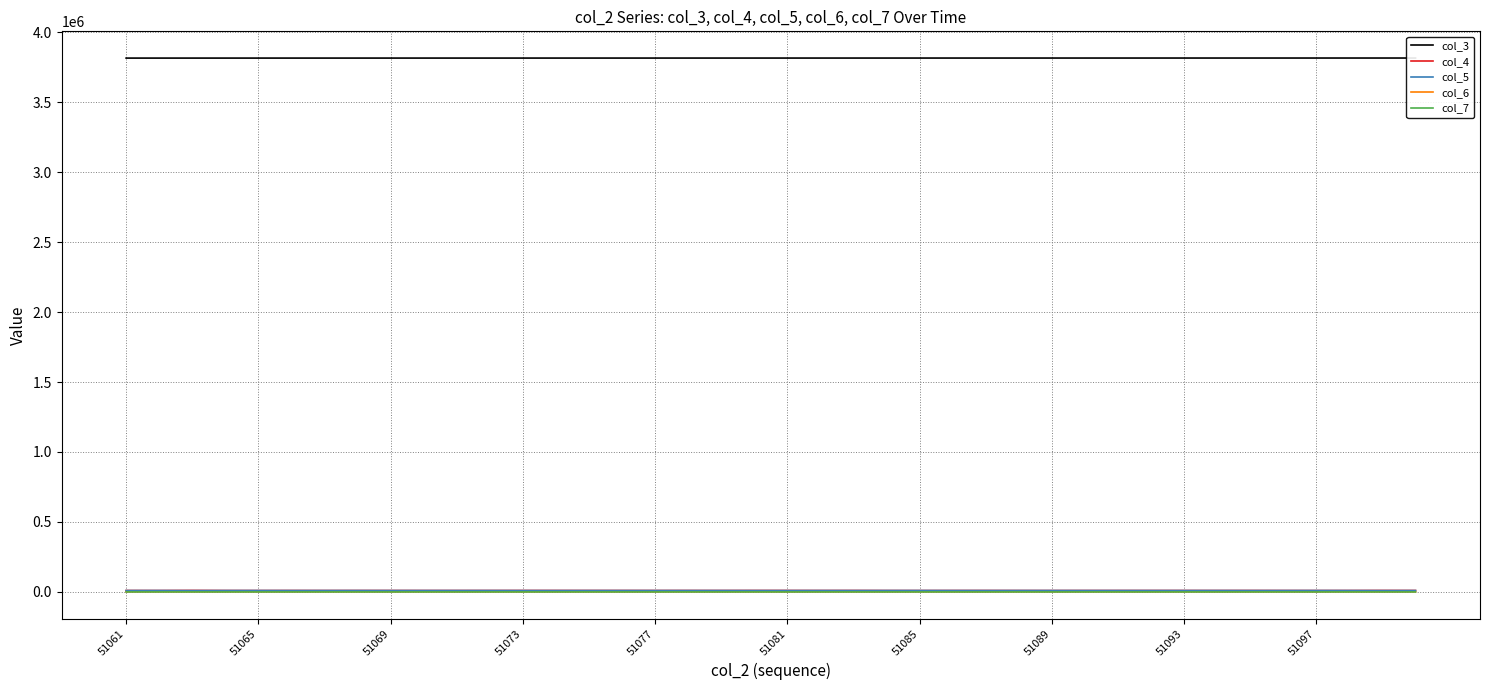

Between 21 and 39, which series saw the biggest shift?

col_3